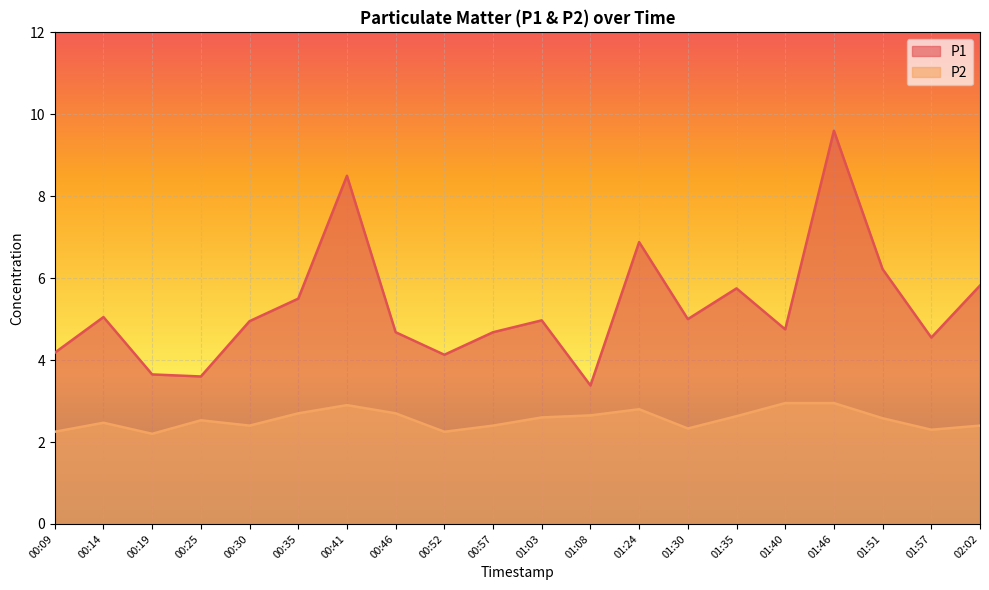

True or false: P1 has more than 0 points higher than both neighbors.

True